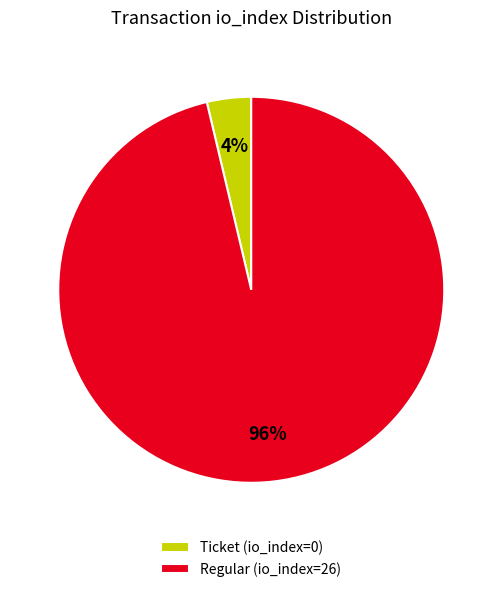

Which has a higher value, Ticket (io_index=0) or Regular (io_index=26)?

Regular (io_index=26)